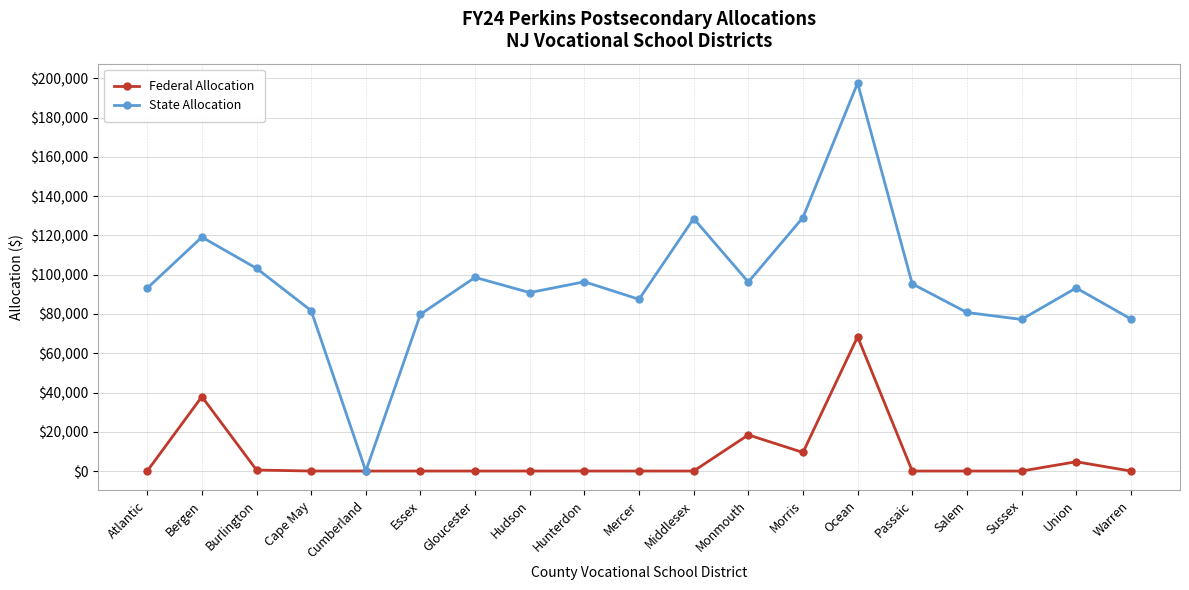

Is it true that State Allocation equals 80784 at Salem?

True